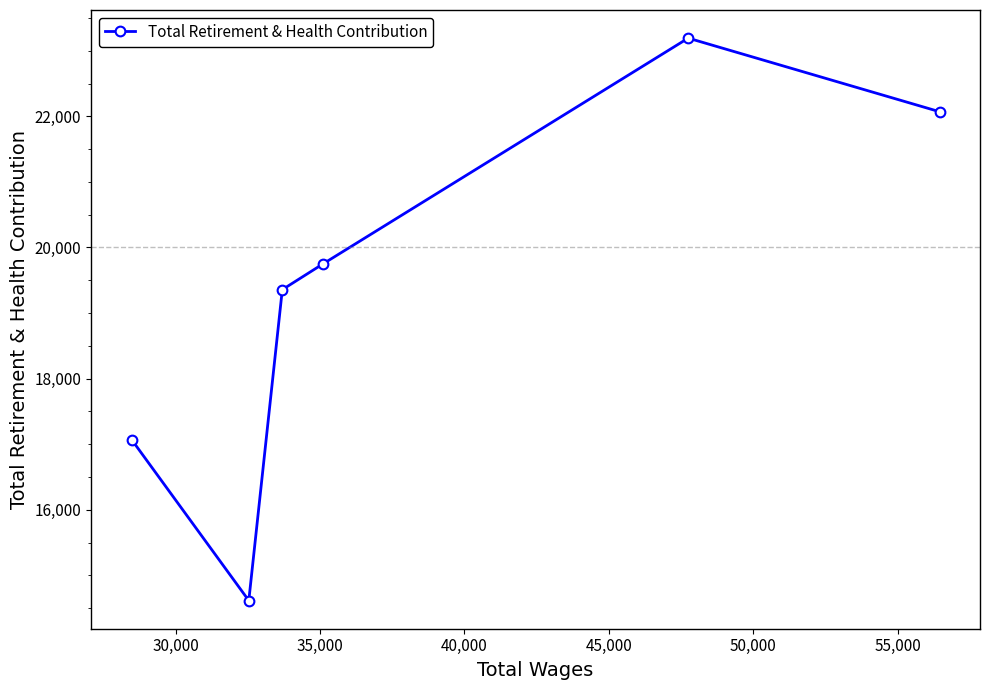

What is the smallest value displayed?

14616